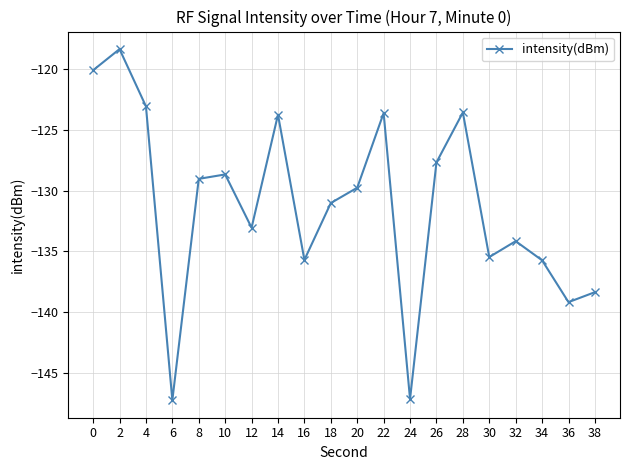

Count the number of categories in the chart.

20